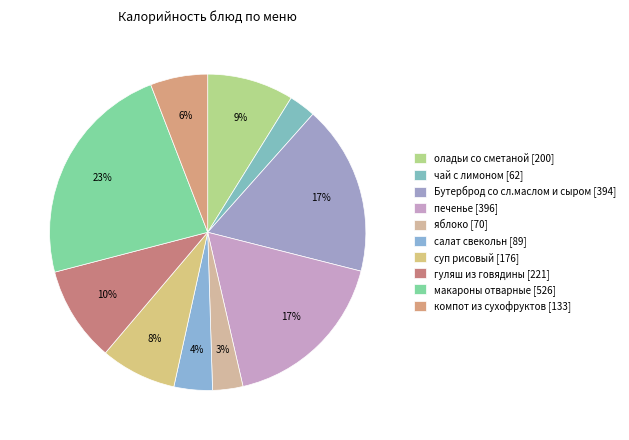

How many segments does this pie chart have?

10